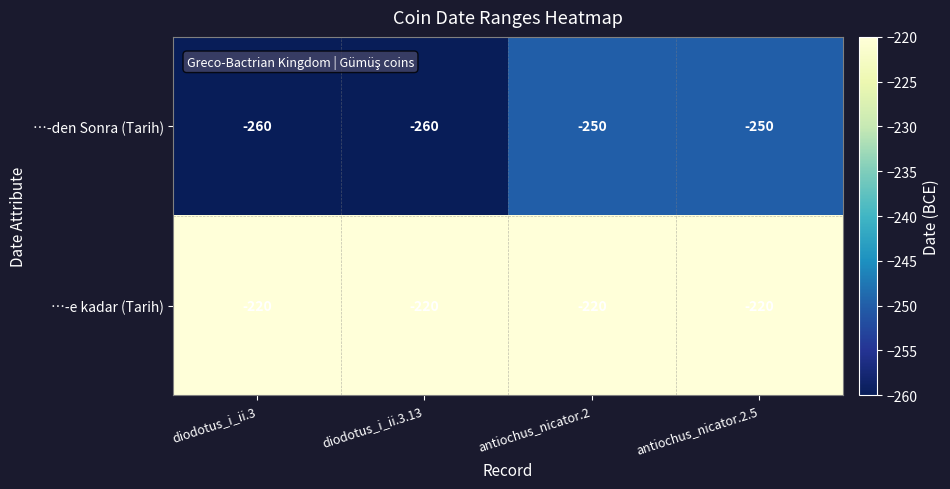

What is the difference between the …-den Sonra (Tarih) values at antiochus_nicator.2 and diodotus_i_ii.3.13?

10